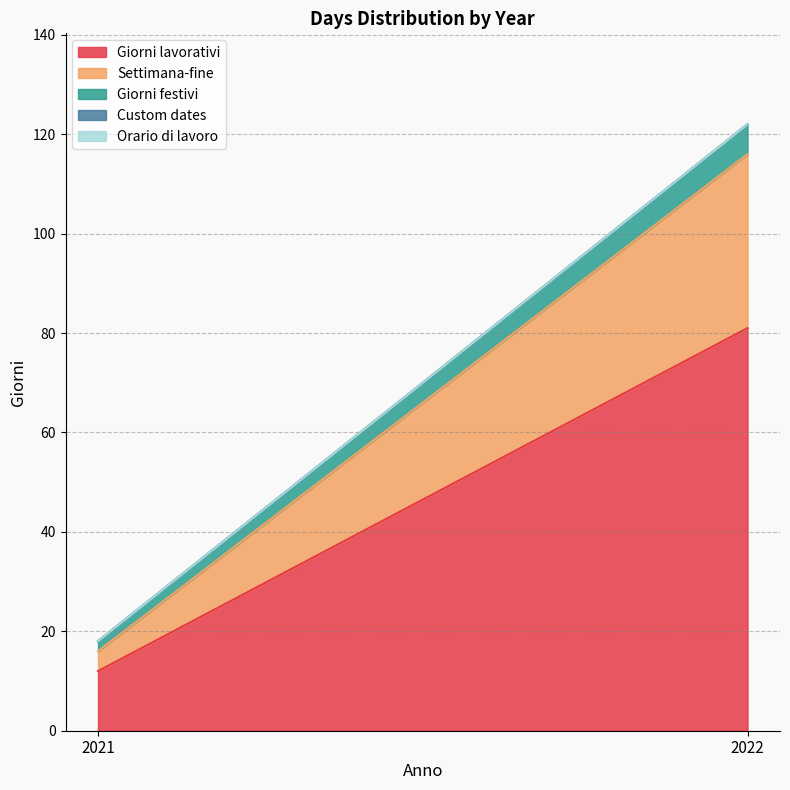

Is the value of Custom dates at 2022 greater than the value of Settimana-fine at 2021?

No